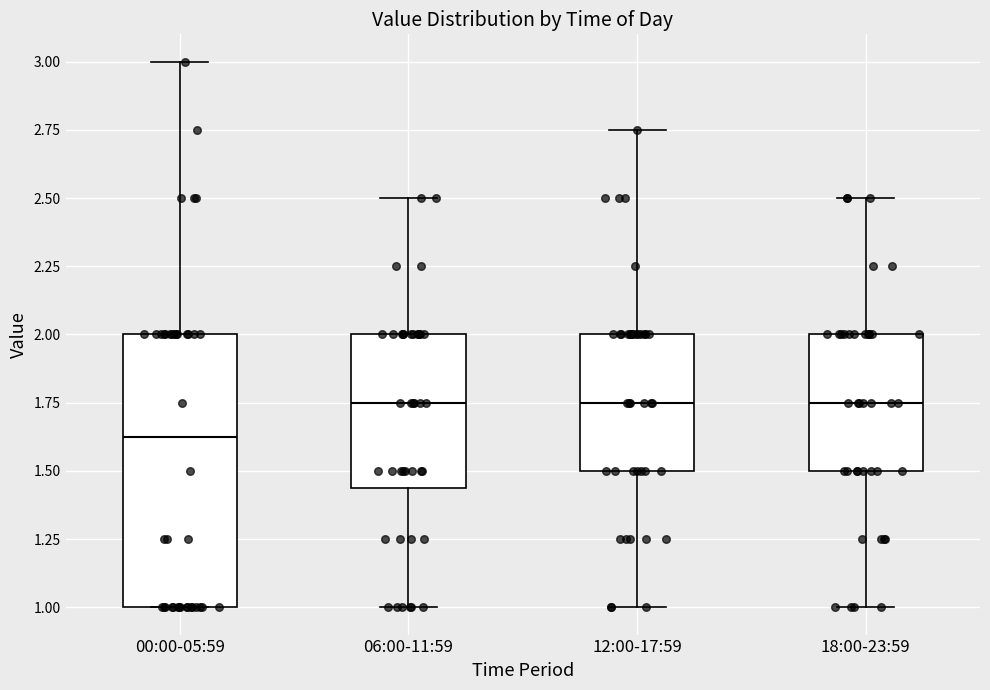

Reading left to right, transcribe this box plot: for each box, give where its median line is, the range the box spans, and where its two whiskers end, as read against the y-axis. The values are not printed on the chart, so give them approximately, as read against the axis.

00:00-05:59: median 1.65, box 1.00 to 2.00, whiskers 1.00 to 3.00
06:00-11:59: median 1.75, box 1.45 to 2.00, whiskers 1.00 to 2.50
12:00-17:59: median 1.75, box 1.50 to 2.00, whiskers 1.00 to 2.75
18:00-23:59: median 1.75, box 1.50 to 2.00, whiskers 1.00 to 2.50